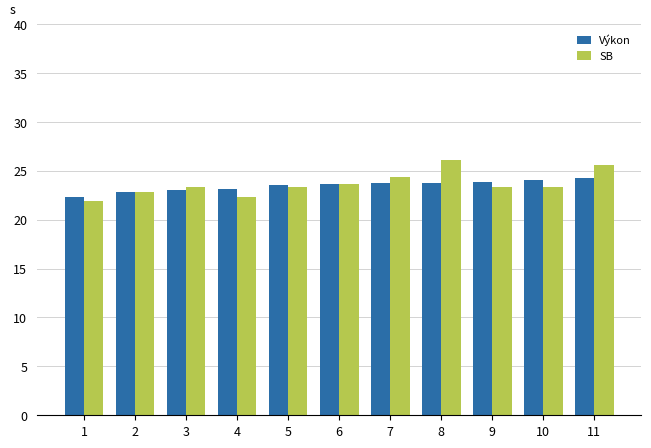

What is the highest value of the Výkon series?

24.2